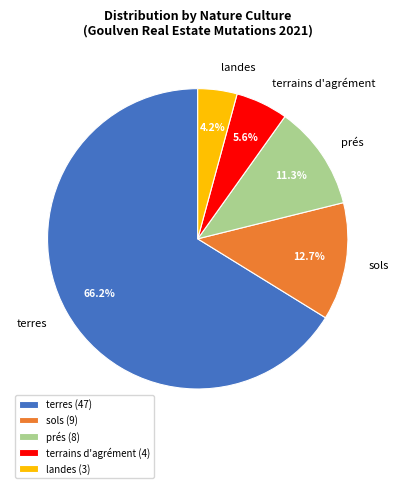

How many slices are in this pie chart?

5